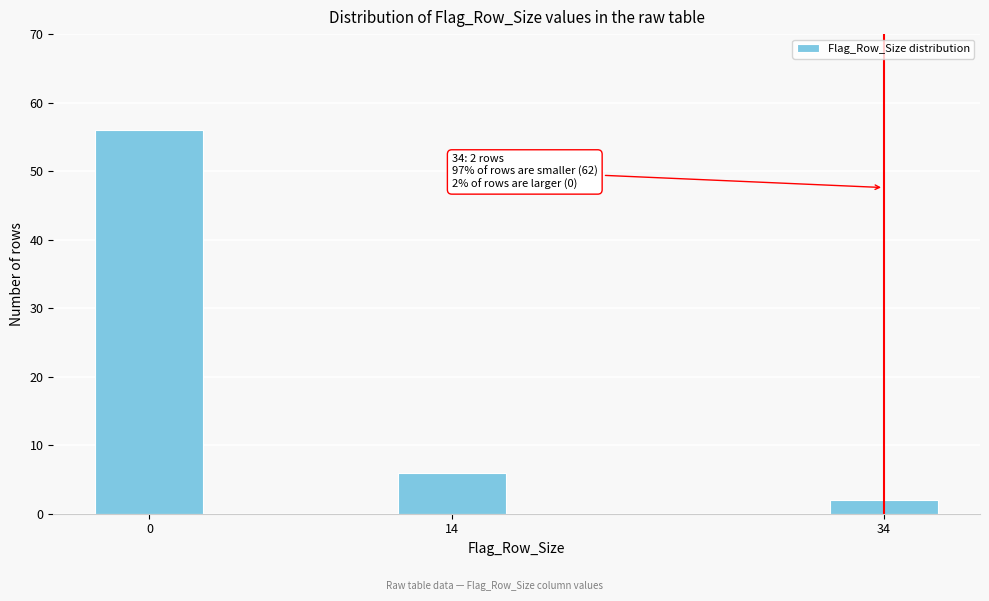

Reading left to right, what are all the values shown in this chart?

0=56	14=6	34=2